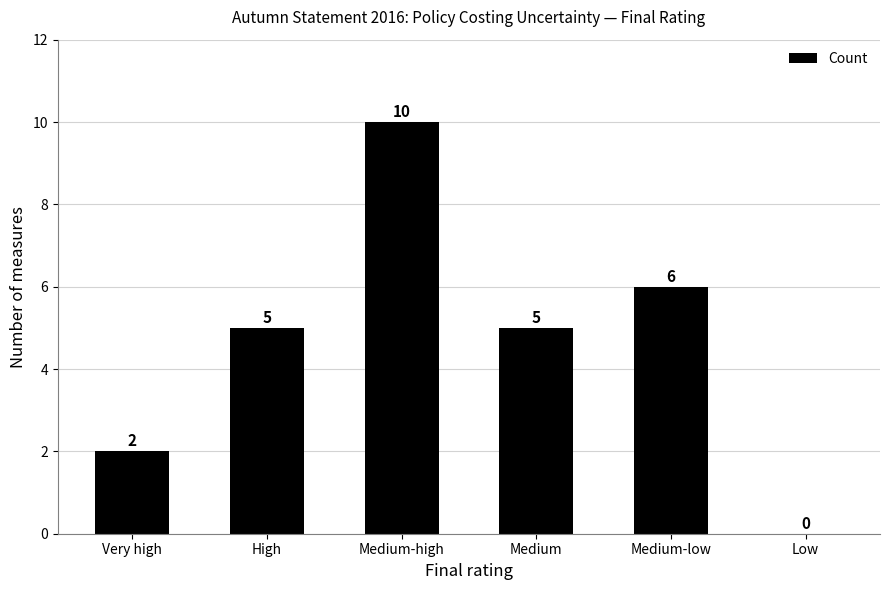

What is the sum of all values?

28